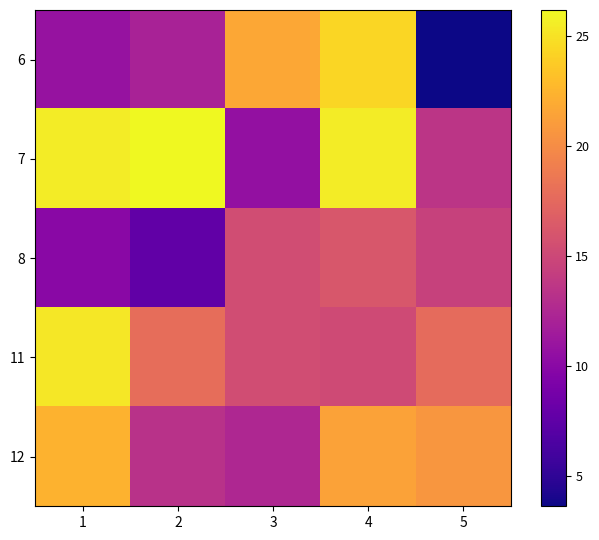

Which series changed the most between 3 and 5?

6